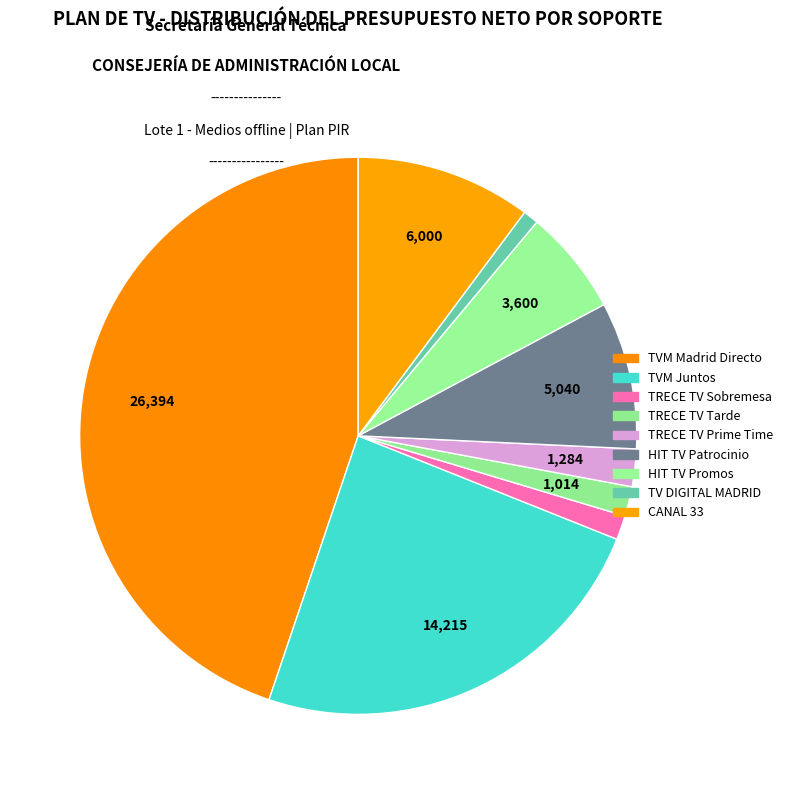

To the nearest percent, what is the difference between the TVM Juntos and TV DIGITAL MADRID slice percentages?

23%